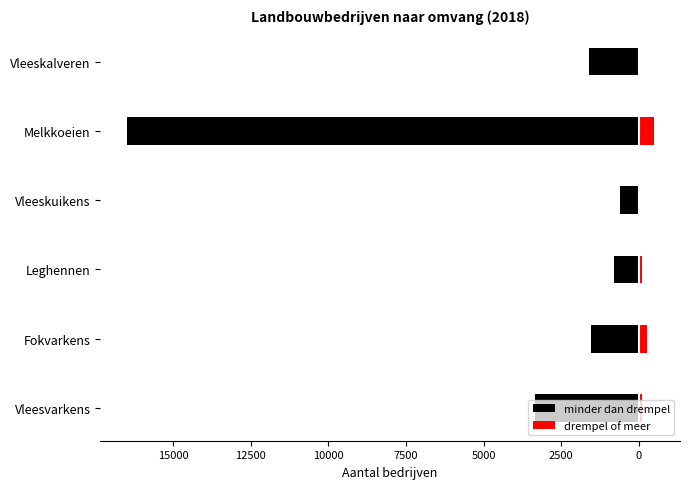

Between Vleesvarkens and Vleeskuikens, which series saw the biggest shift?

minder dan drempel